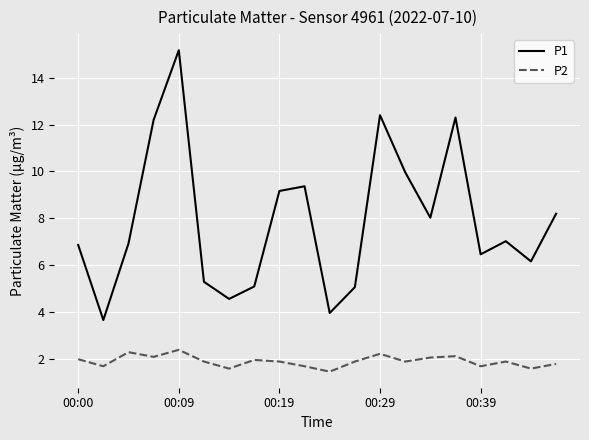

List the series in order of their peak value, lowest first.

P2, P1